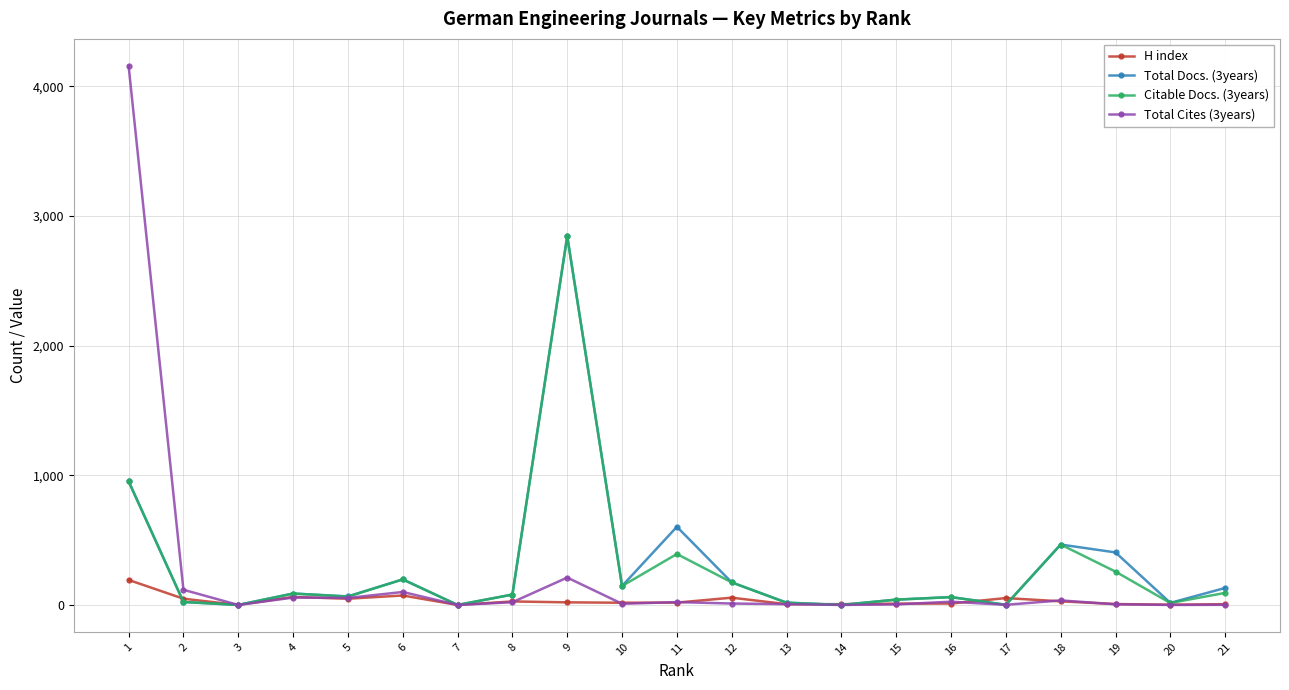

The value of Total Docs. (3years) at 11 is 603. True or false?

True